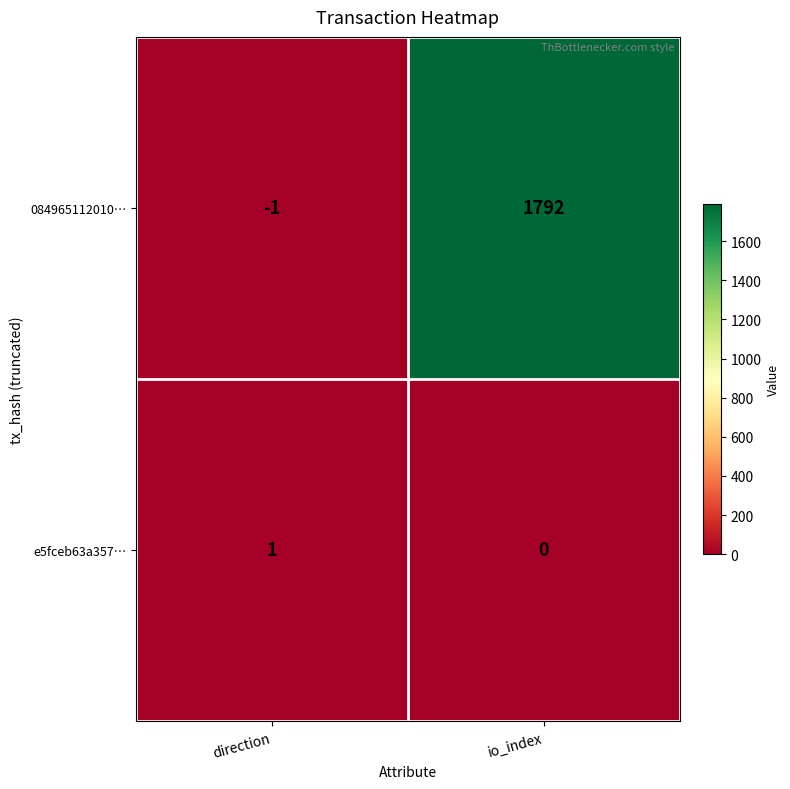

Count the number of data series in this chart.

2